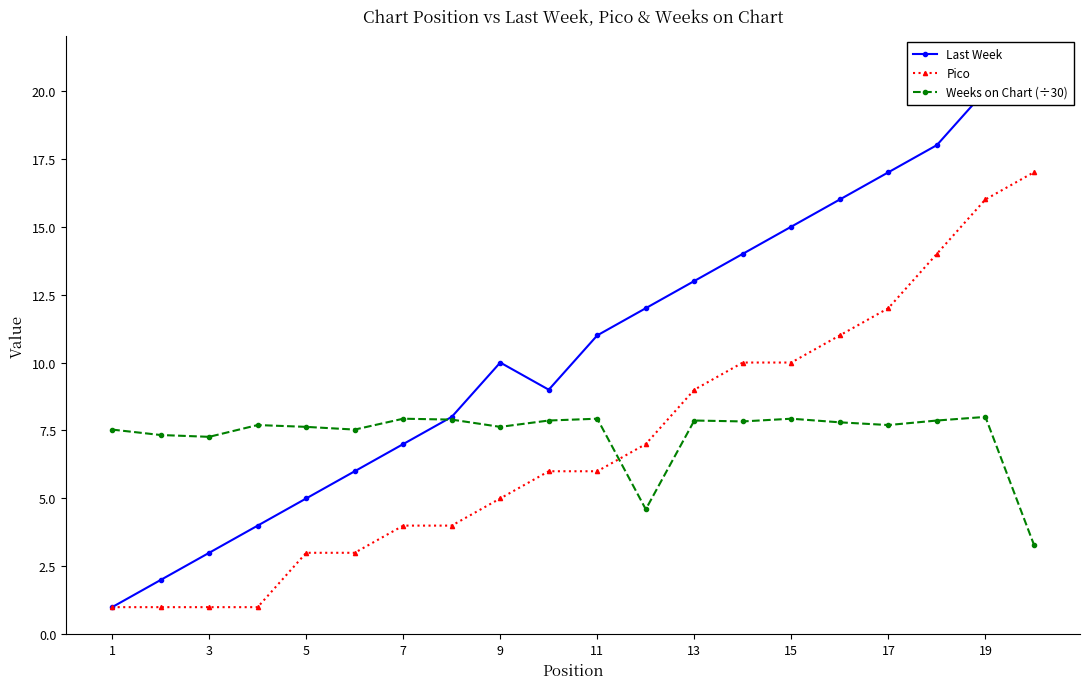

Which series has the largest total across all categories?

Last Week